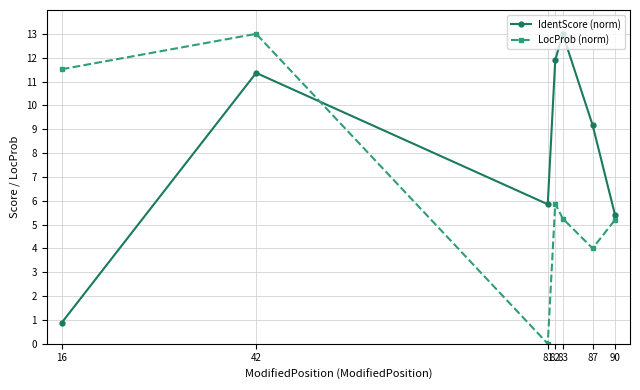

At which category does IdentScore (norm) reach its first local peak?

42